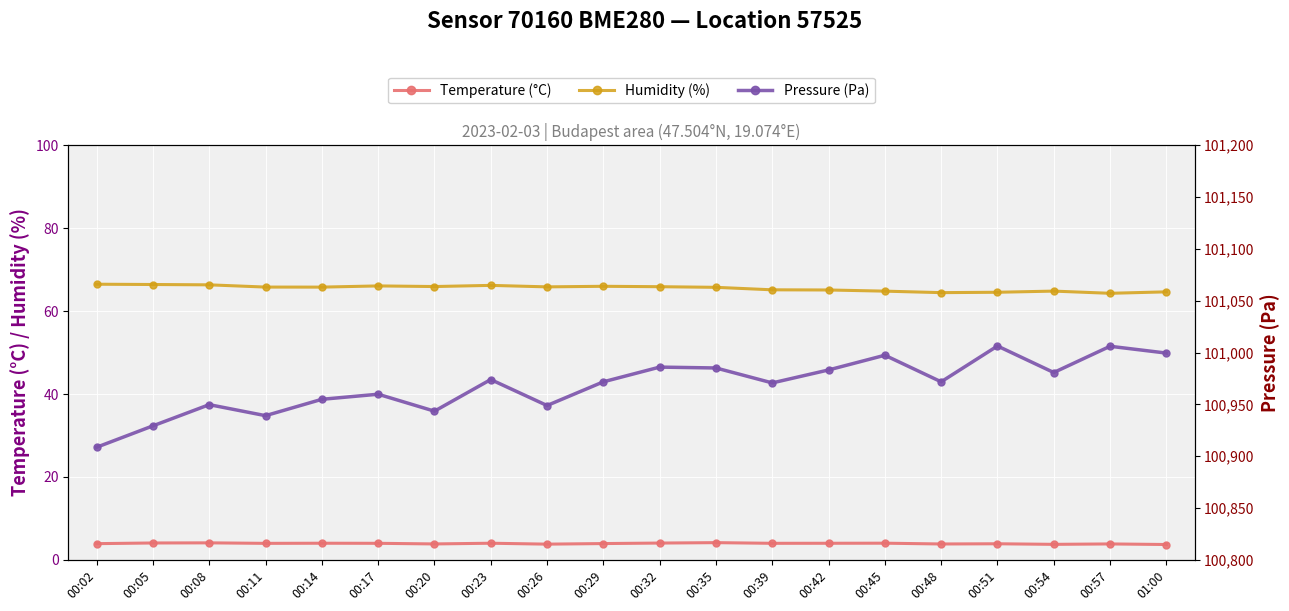

What is the label of the 6th point from the left?

00:17